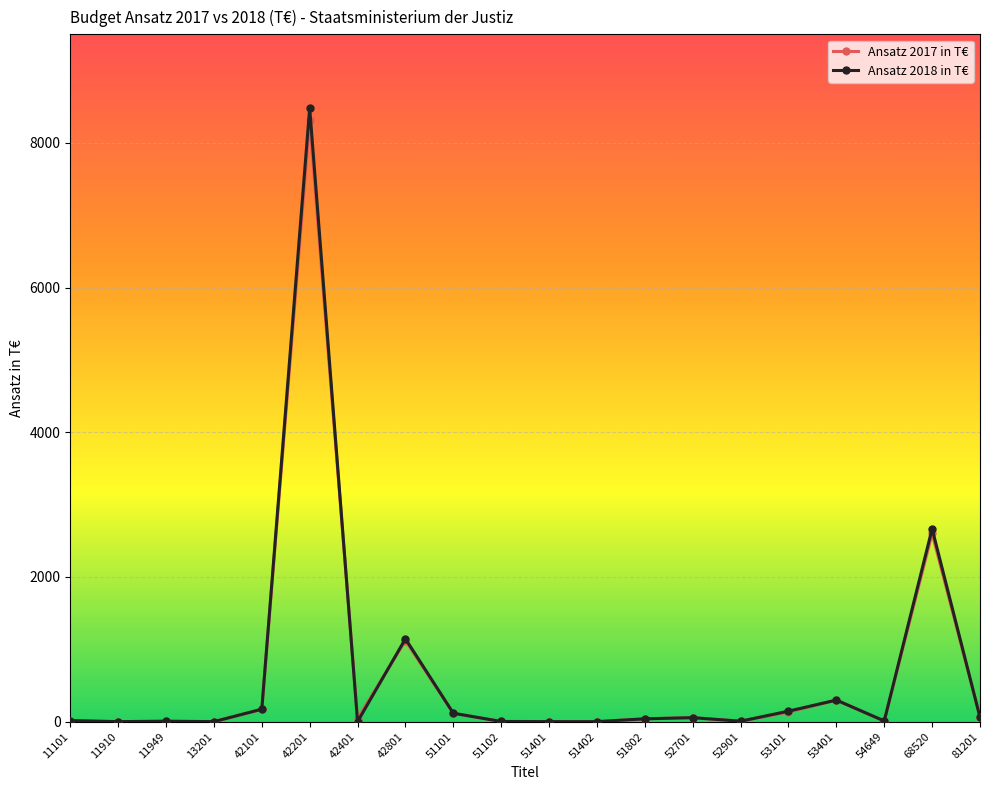

What is the spread (max minus min) of values at 42801?

25.1